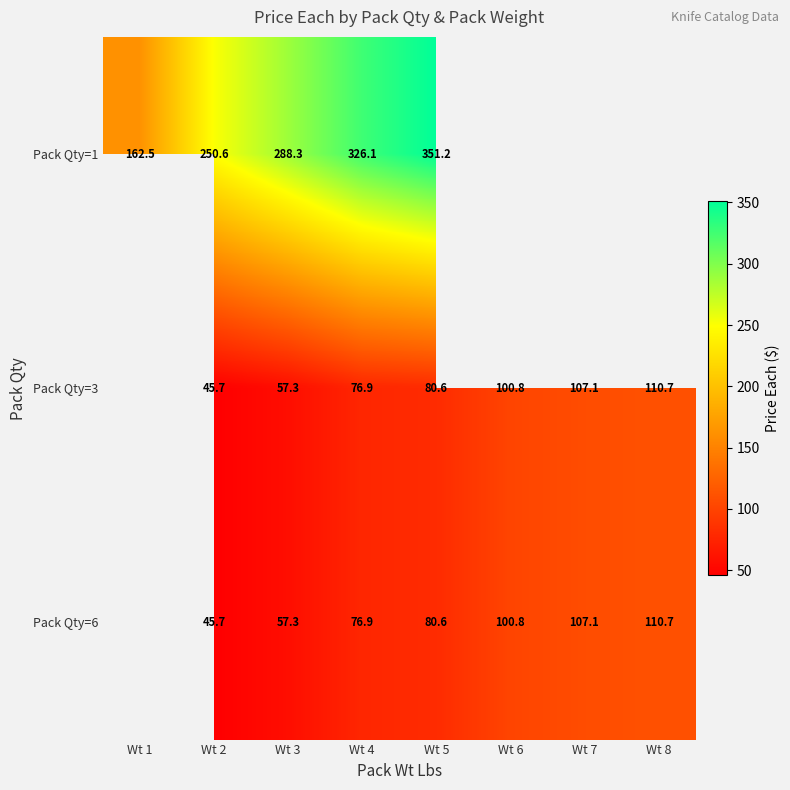

Is it true that Pack Qty=6 equals 100.8 at Wt 6?

True